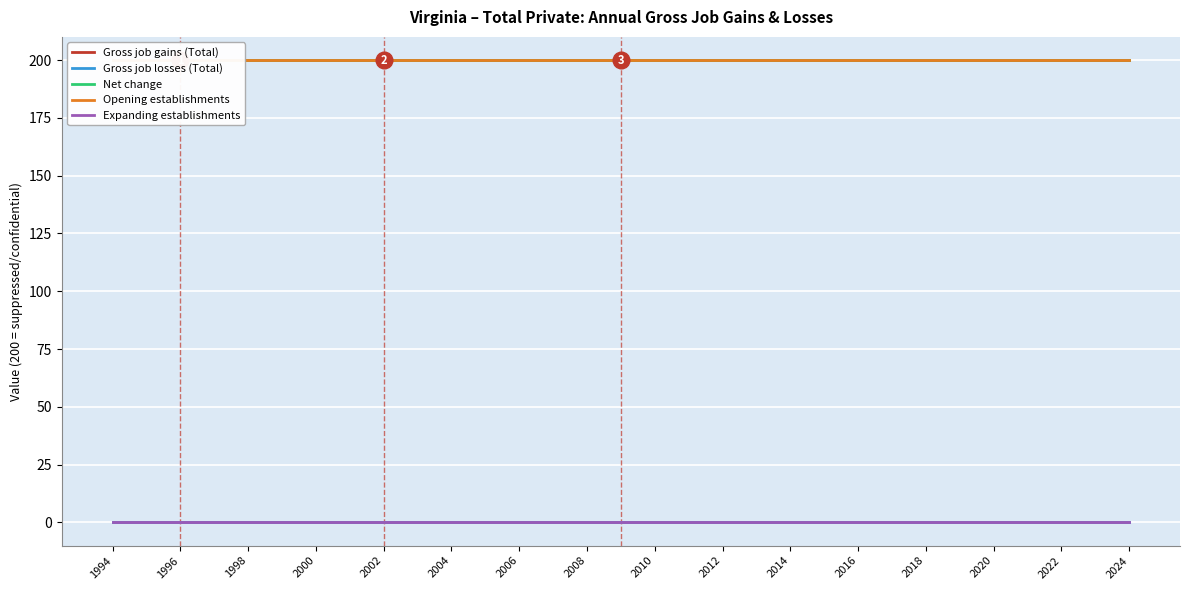

True or false: Gross job gains (Total) has more than 2 interior local peaks.

False